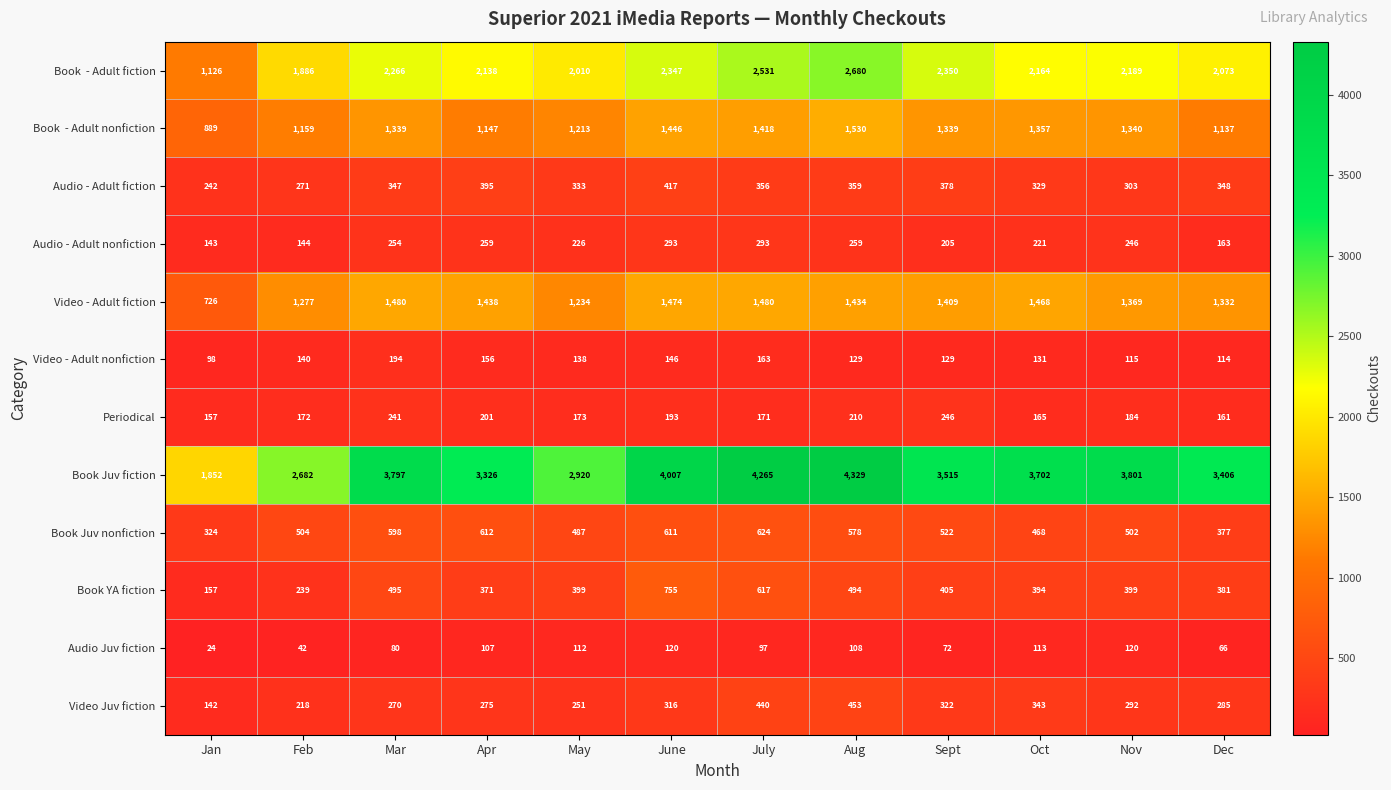

What is the difference between the Audio - Adult fiction values at Nov and Feb?

32